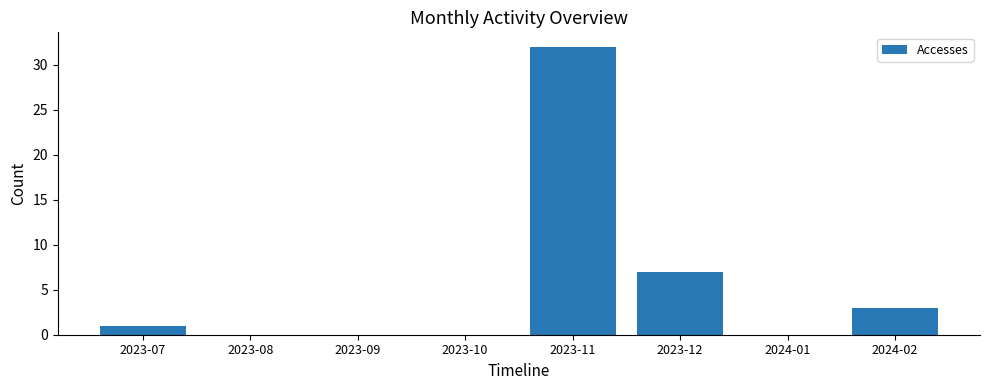

What is the sum of all values?

43